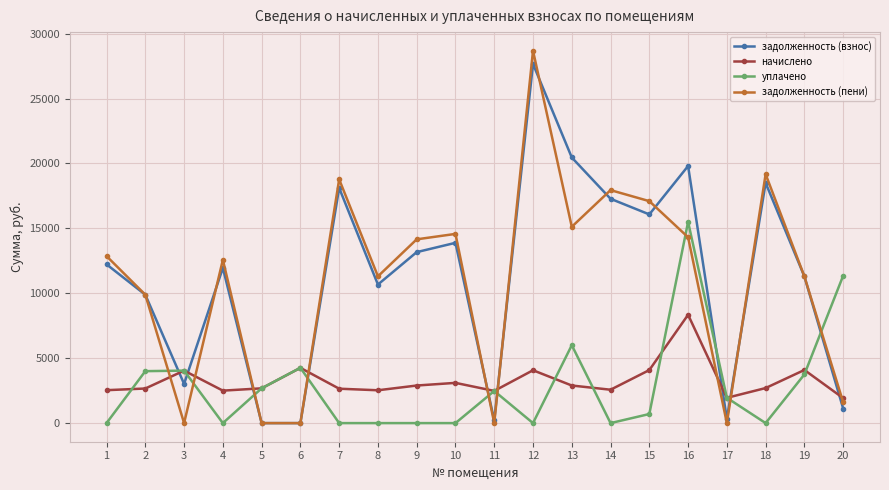

Which series has the widest spread of values?

задолженность (пени)